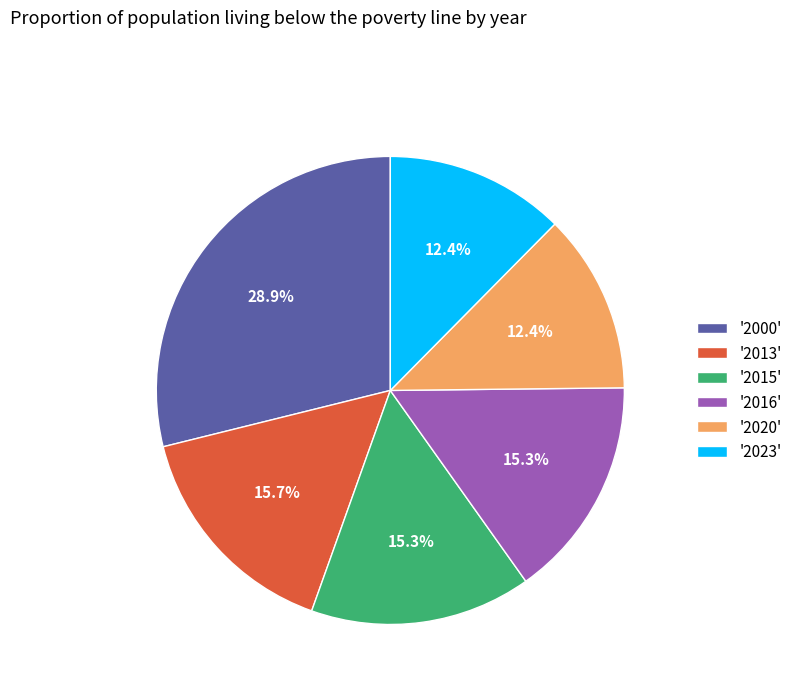

How many slices are in this pie chart?

6